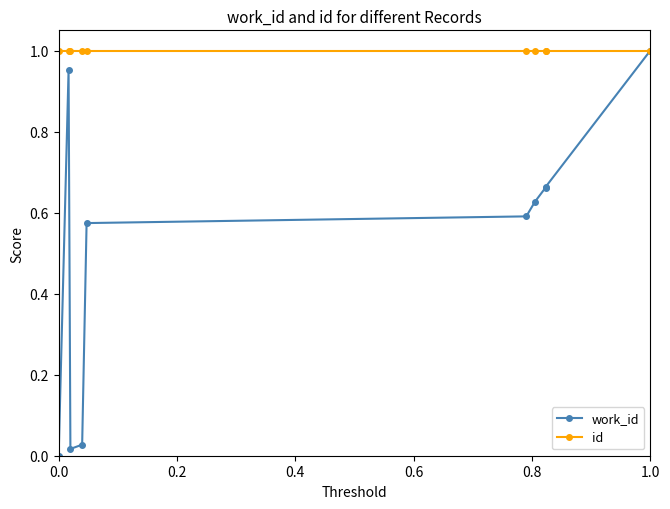

Which series has the largest total across all categories?

id